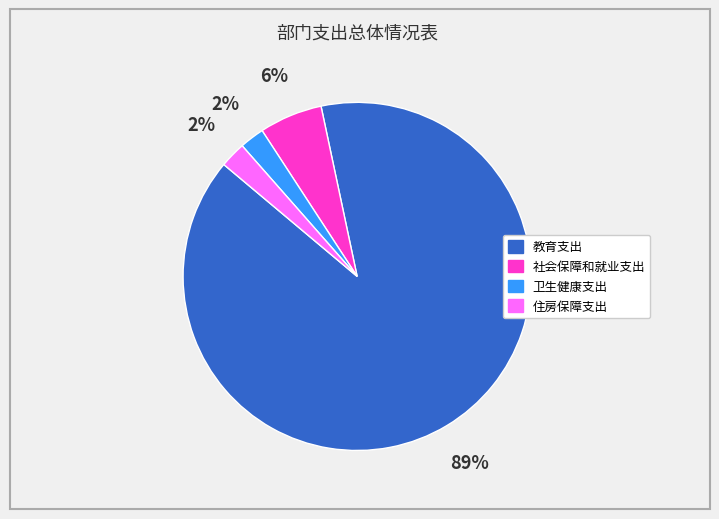

To the nearest percent, what is the combined percentage of 社会保障和就业支出 and 卫生健康支出?

8%